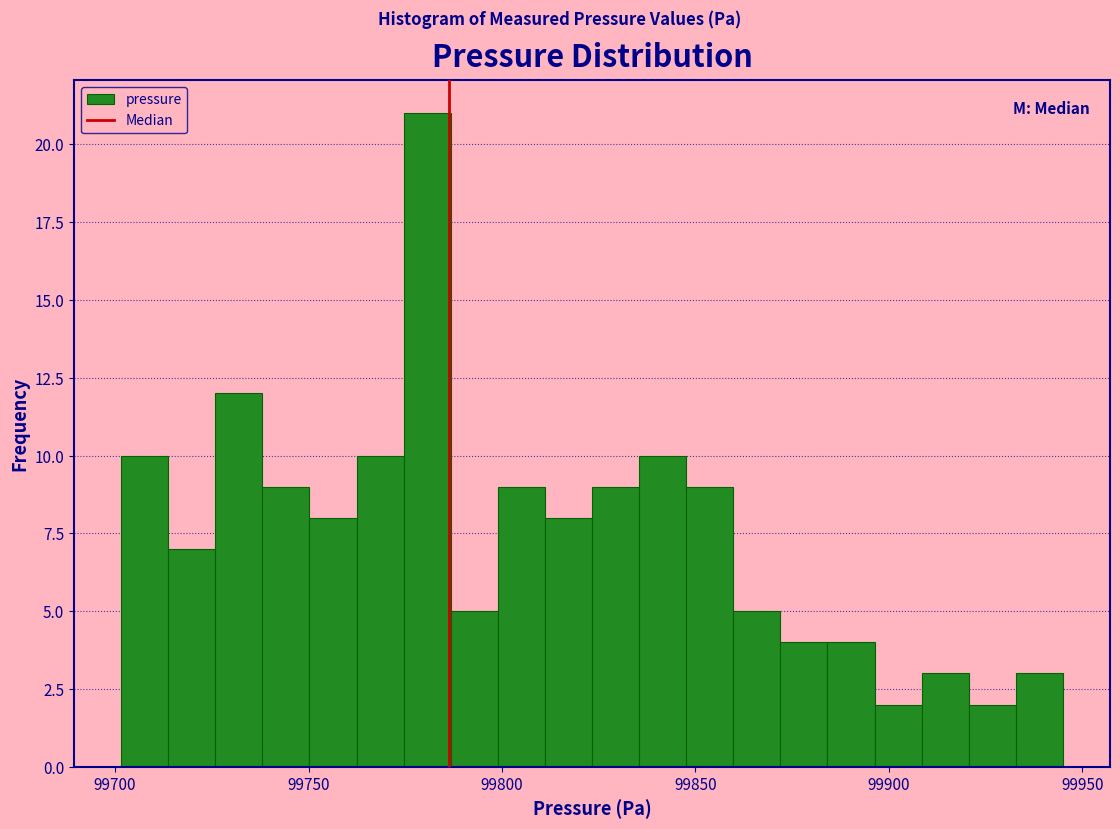

Read against the x-axis, roughly where is the centre of the tallest bar?

99780